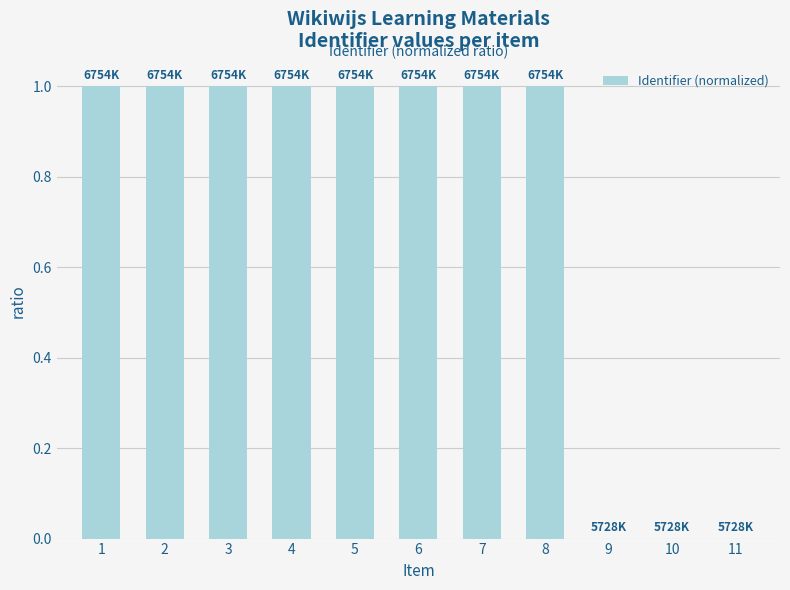

What is the sum of all values?

8.0